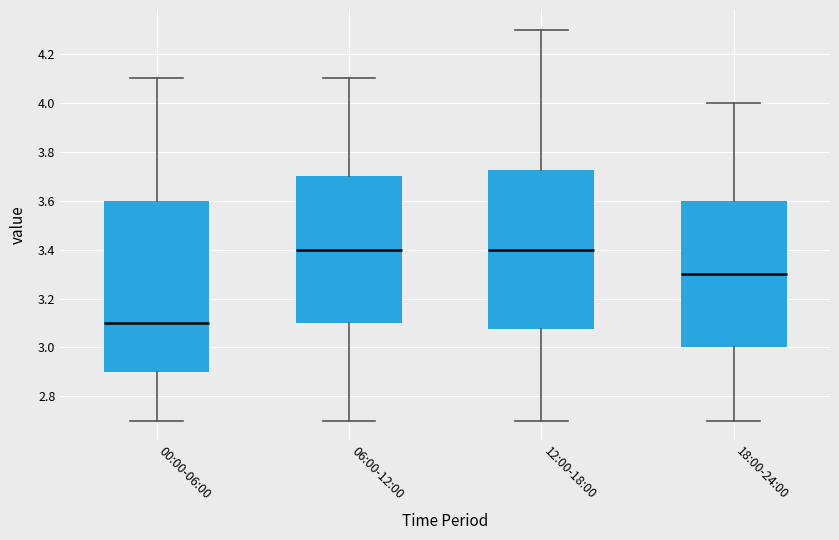

Where is the lower edge of the box for 06:00-12:00 on the y-axis? The values are not printed on the chart, so give them approximately, as read against the axis.

3.10